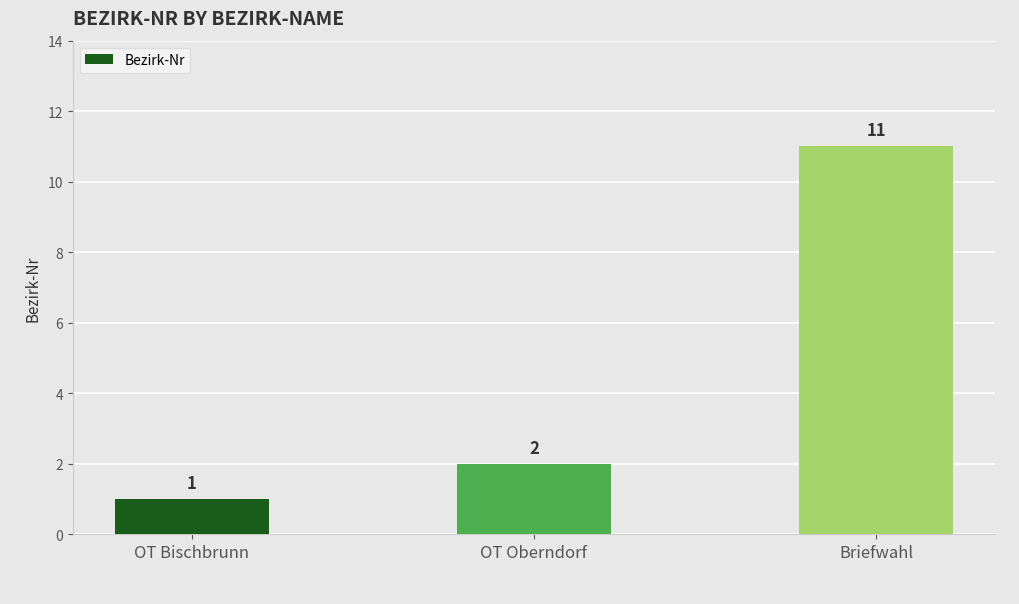

What is the label of the 3rd bar from the left?

Briefwahl